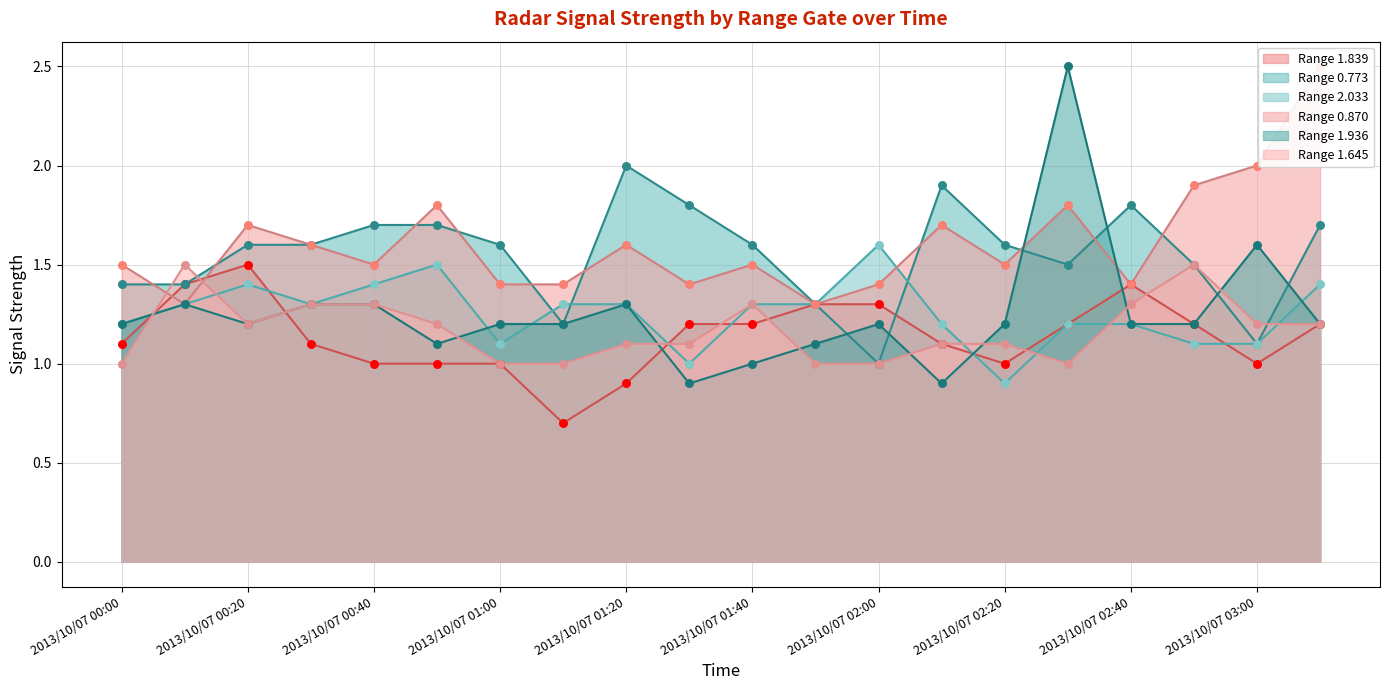

At which category is the sum across all series the highest?

2013/10/07 02:30